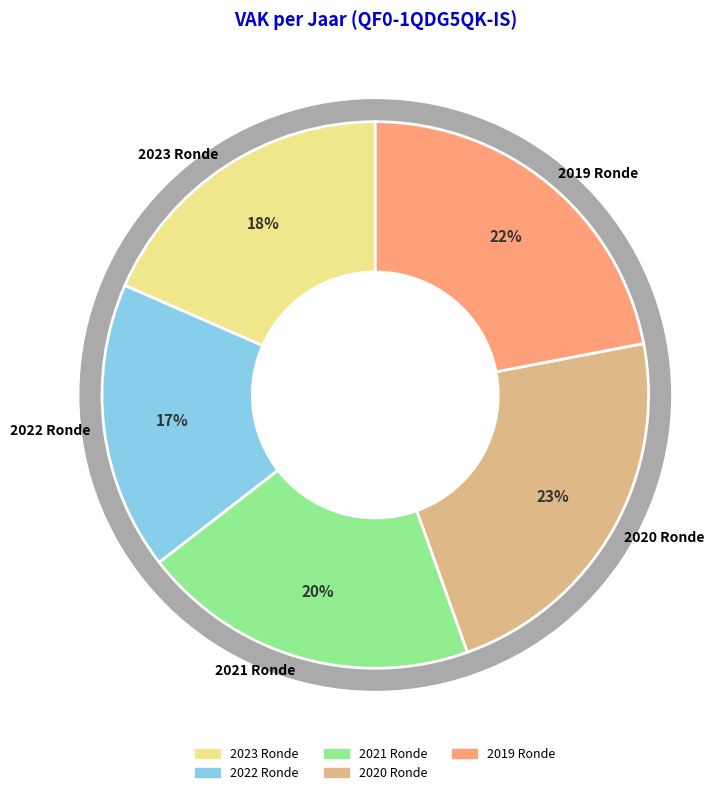

Does any single category account for the majority?

No